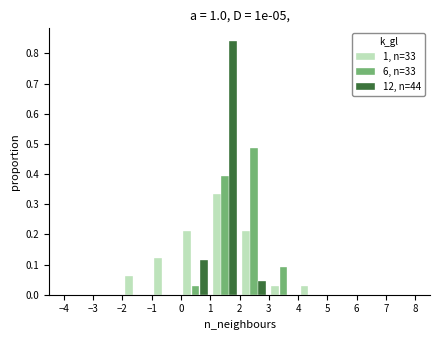

Reading left to right, list every range on the x-axis with the height of the bar of each series over it. The values are not printed on the chart, so give them approximately, as read against the axis.

-4 to -3: 1, n=33=0	6, n=33=0	12, n=44=0
-3 to -2: 1, n=33=0	6, n=33=0	12, n=44=0
-2 to -1: 1, n=33=0.06	6, n=33=0	12, n=44=0
-1 to 0: 1, n=33=0.12	6, n=33=0	12, n=44=0
0 to 1: 1, n=33=0.21	6, n=33=0.03	12, n=44=0.11
1 to 2: 1, n=33=0.33	6, n=33=0.39	12, n=44=0.84
2 to 3: 1, n=33=0.21	6, n=33=0.48	12, n=44=0.05
3 to 4: 1, n=33=0.03	6, n=33=0.09	12, n=44=0
4 to 5: 1, n=33=0.03	6, n=33=0	12, n=44=0
5 to 6: 1, n=33=0	6, n=33=0	12, n=44=0
6 to 7: 1, n=33=0	6, n=33=0	12, n=44=0
7 to 8: 1, n=33=0	6, n=33=0	12, n=44=0